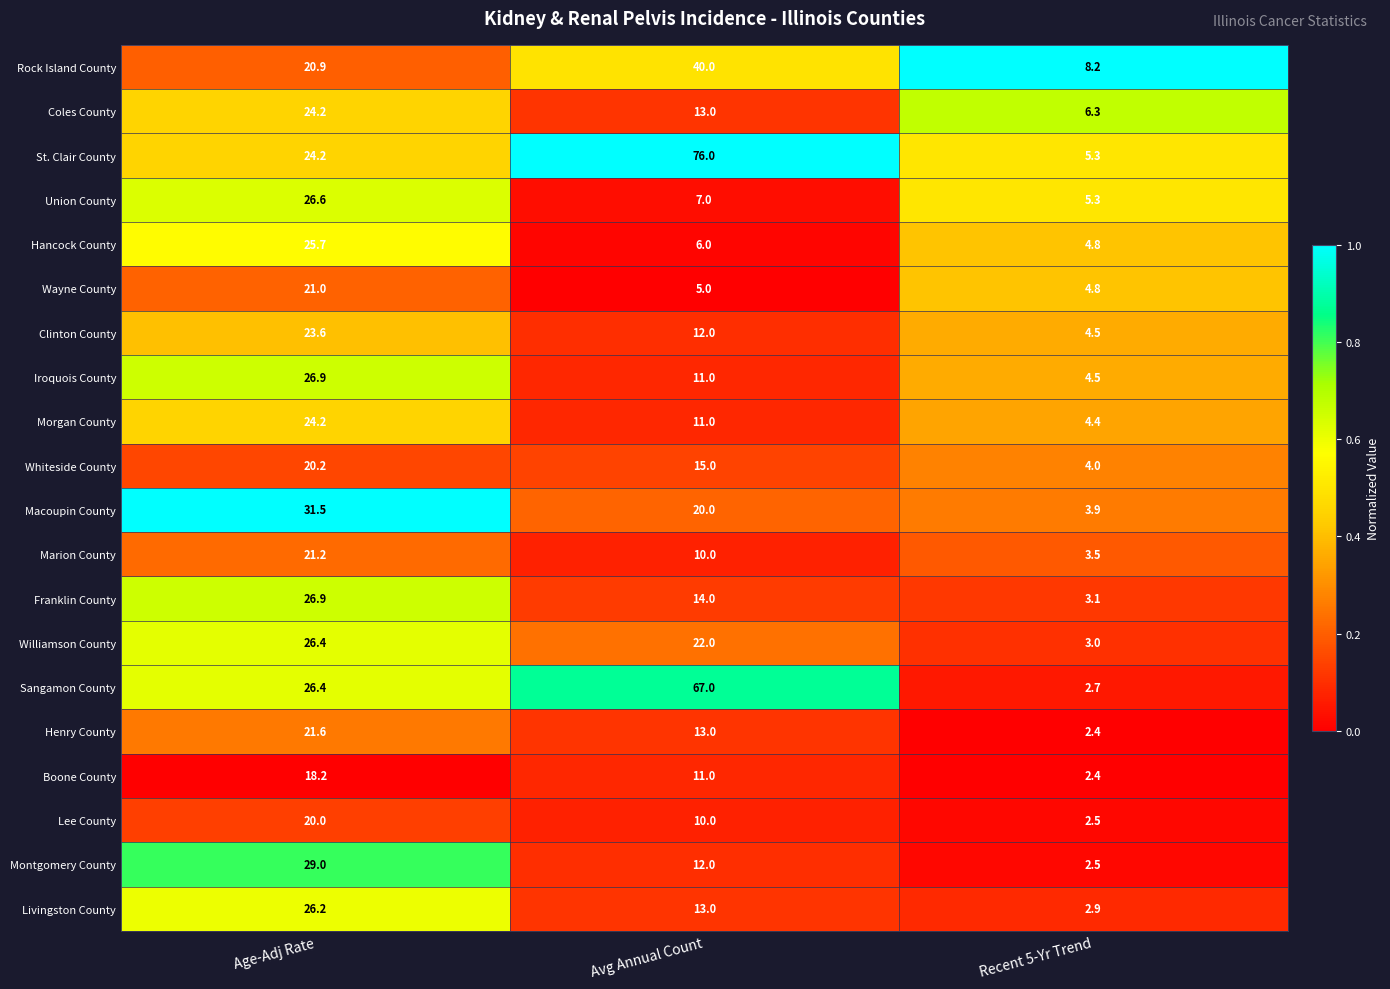

Which category has the lowest value in the Hancock County series?

Recent 5-Yr Trend